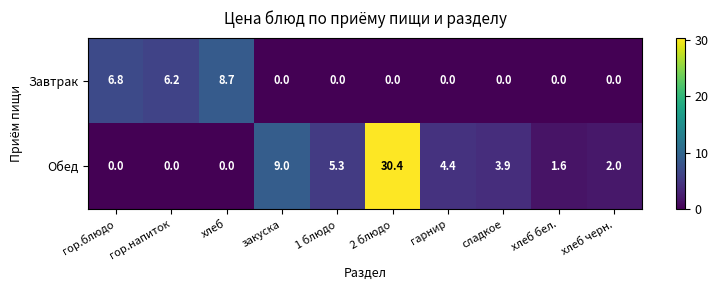

What is the difference between the maximum and minimum values in the Завтрак series?

8.7